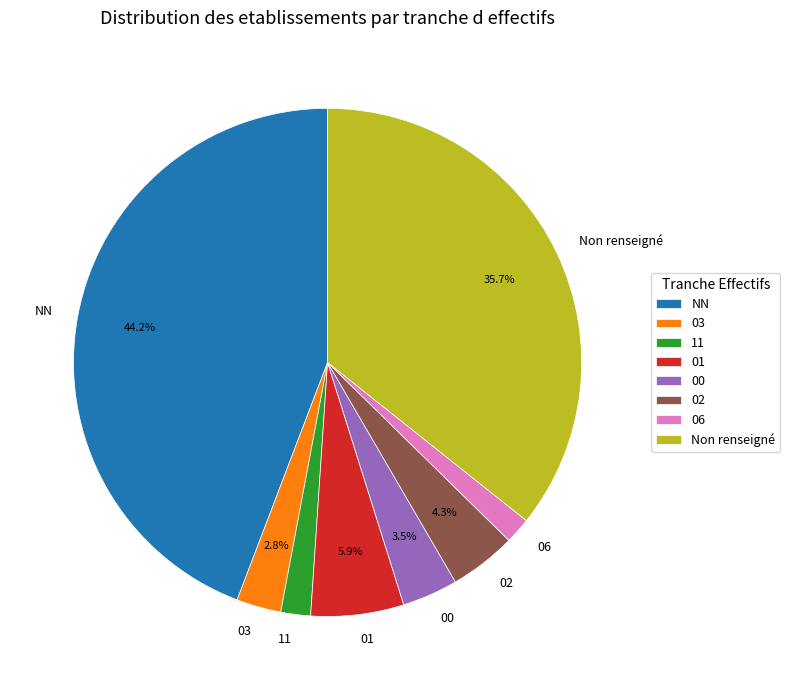

What percentage do 02 and 01 together represent?

10.2%